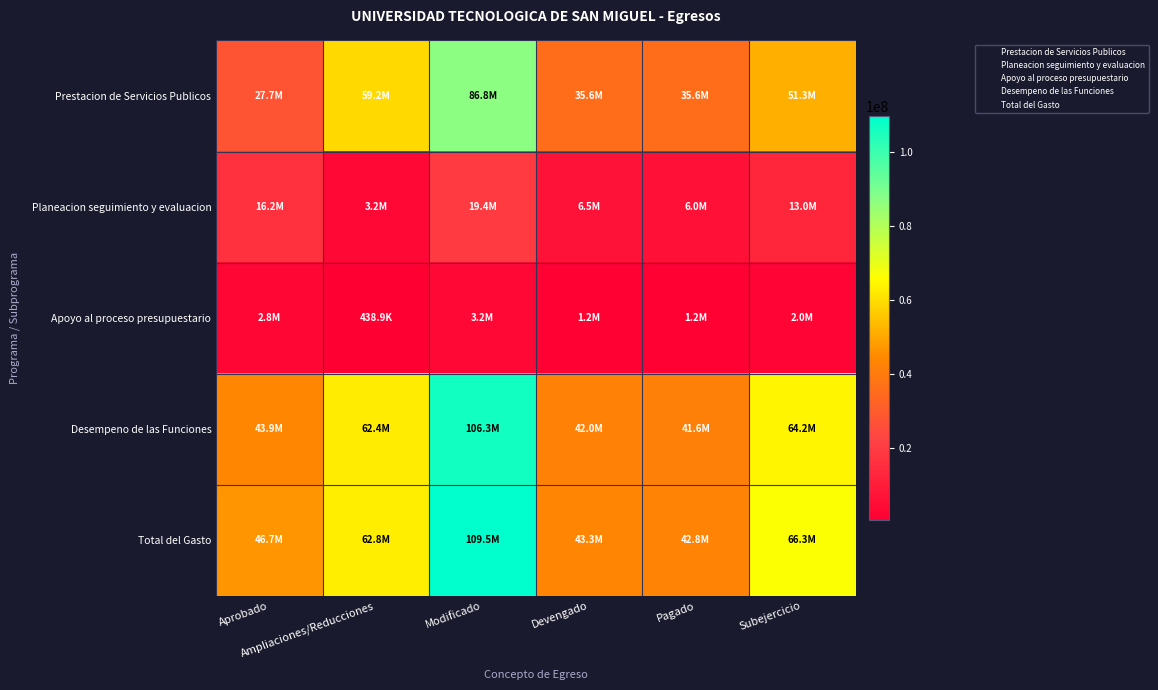

What is the spread (max minus min) of values at Pagado?

41567145.5